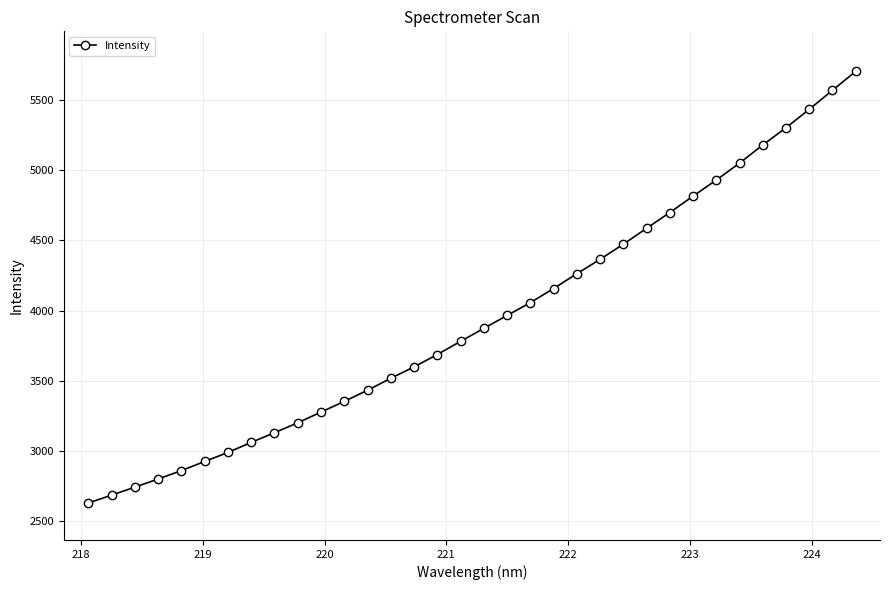

What is the greatest value displayed?

5703.3